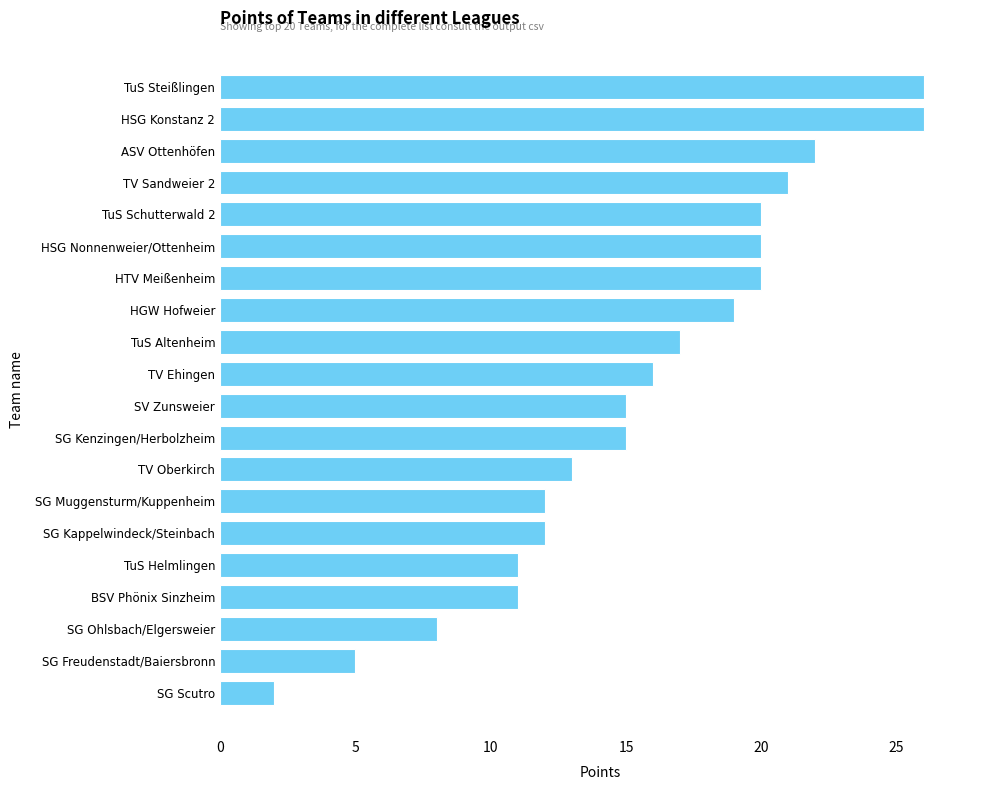

True or false: the data shows 12 at SG Muggensturm/Kuppenheim.

True